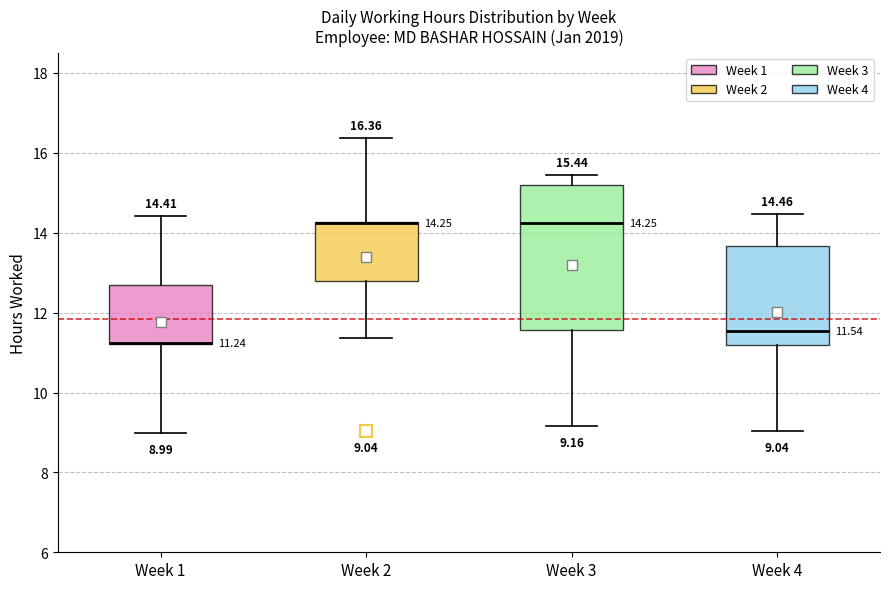

Which box is the tallest, from its lower edge to its upper edge?

Week 3